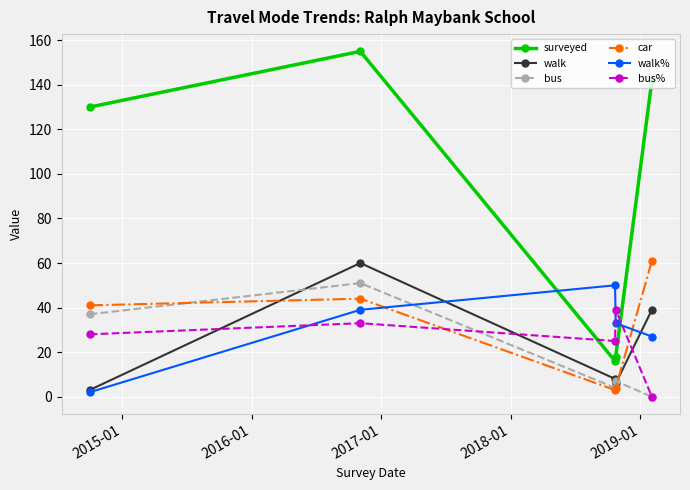

In surveyed, how many points are higher than both neighbors (excluding endpoints)?

1